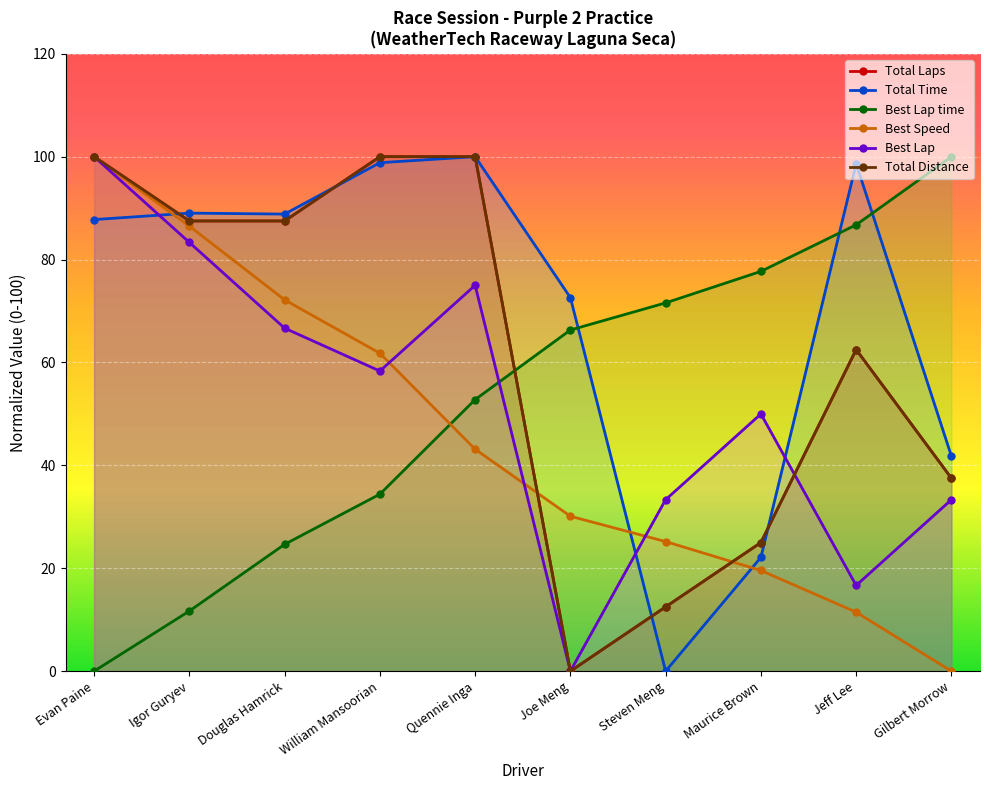

What is the difference between the highest and lowest values at William Mansoorian?

65.6